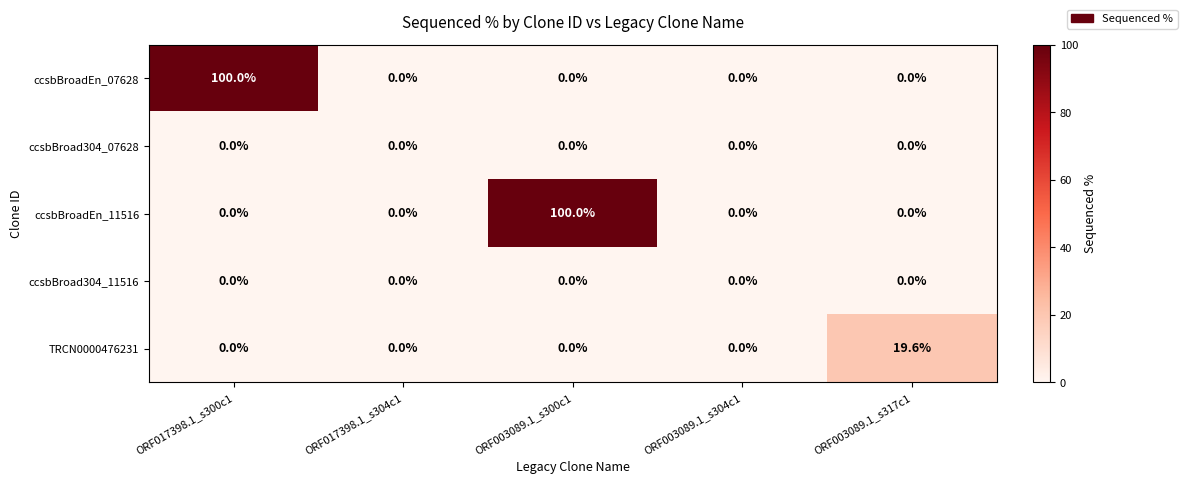

What is the greatest value displayed?

100.0